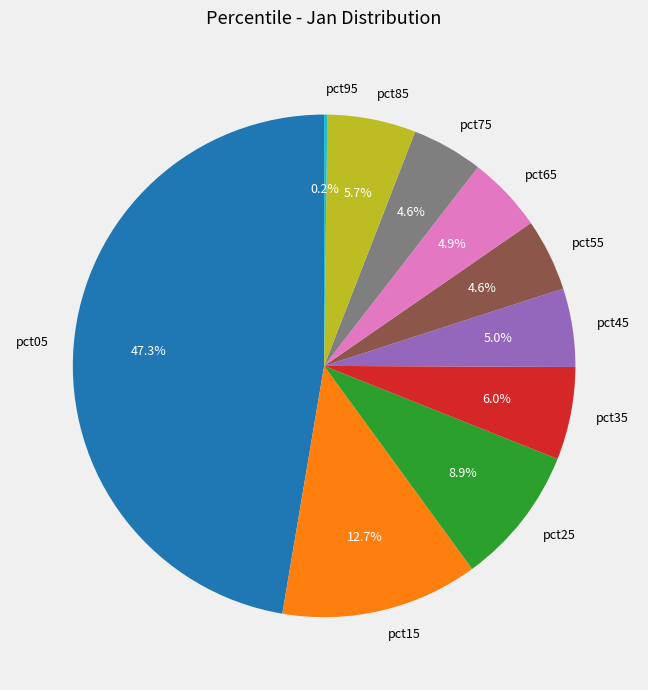

Combined, do pct35 and pct45 account for over 50%?

No